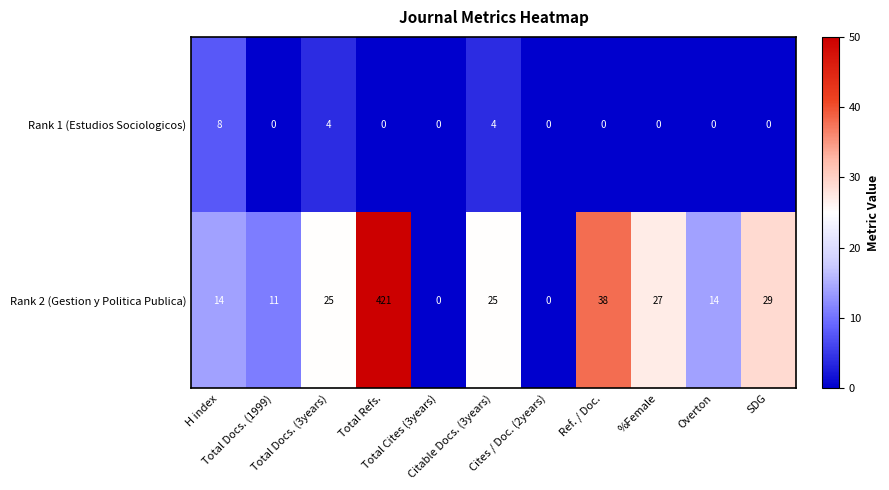

What is the sum of all Rank 2 (Gestion y Politica Publica) values?

604